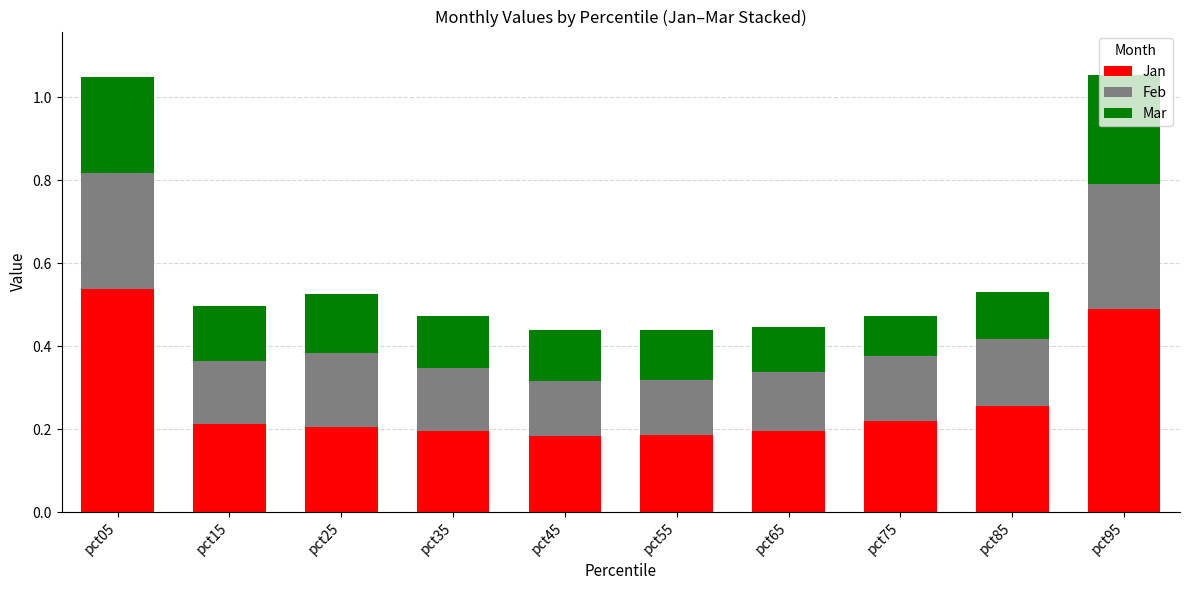

Are the bars grouped side by side (vs. stacked)?

No